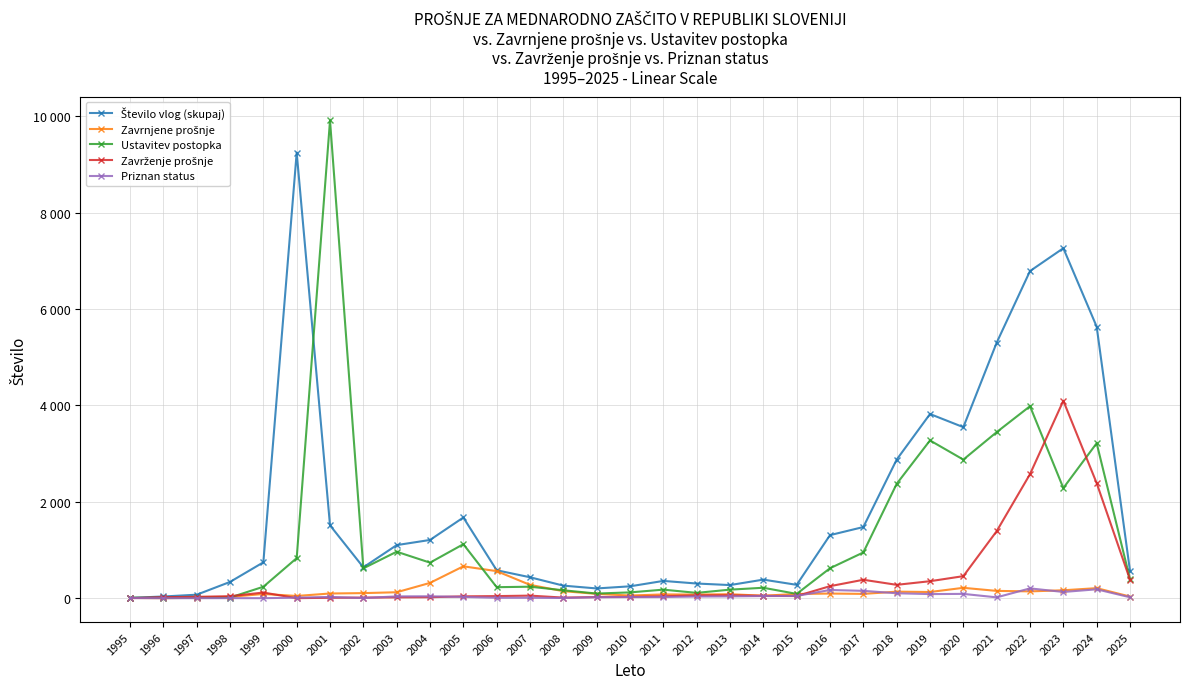

Is this an area chart (filled region under the line)?

No